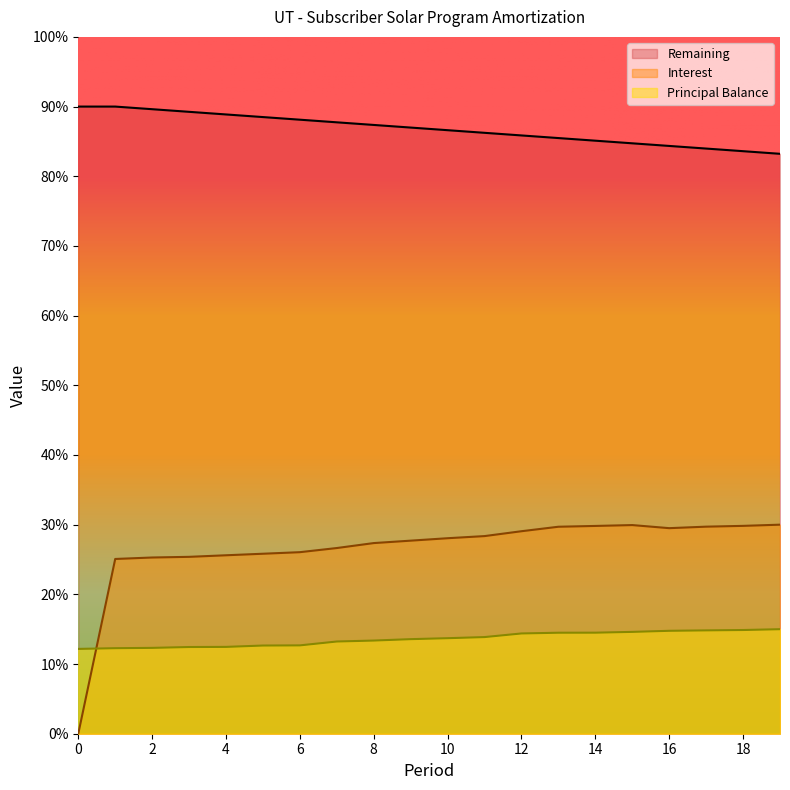

What is the sum of the Principal Balance values at 18 and 7?

454610.0